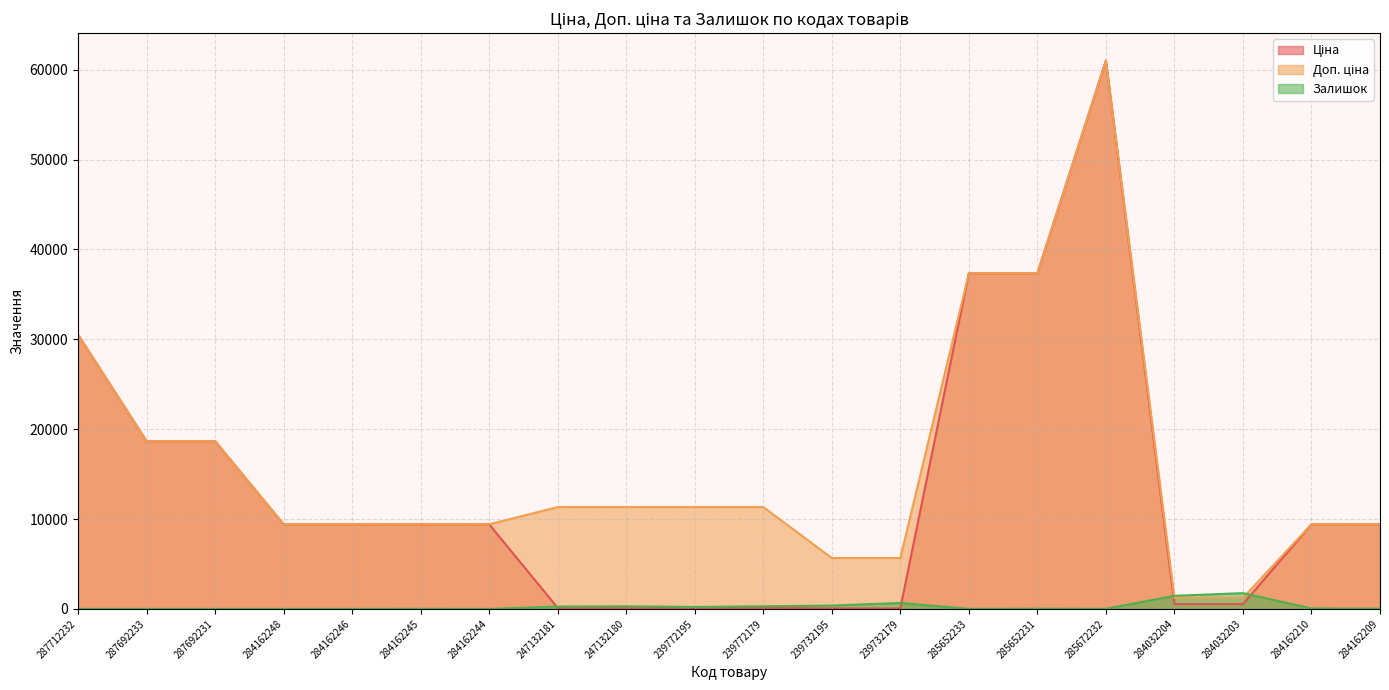

What is the label of the 8th point from the right?

239732179